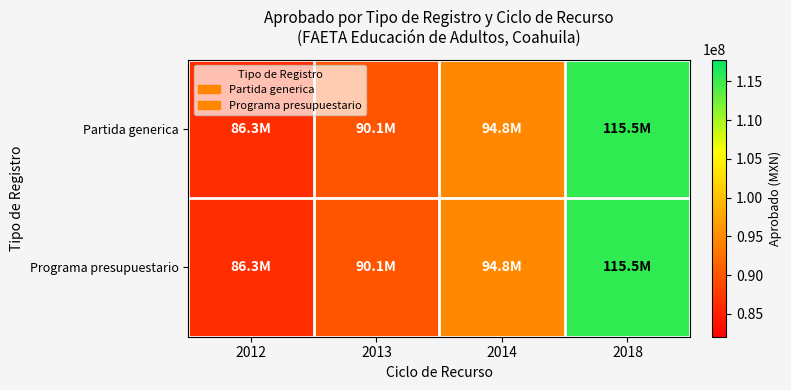

Which series changed the most between 2012 and 2018?

Partida generica